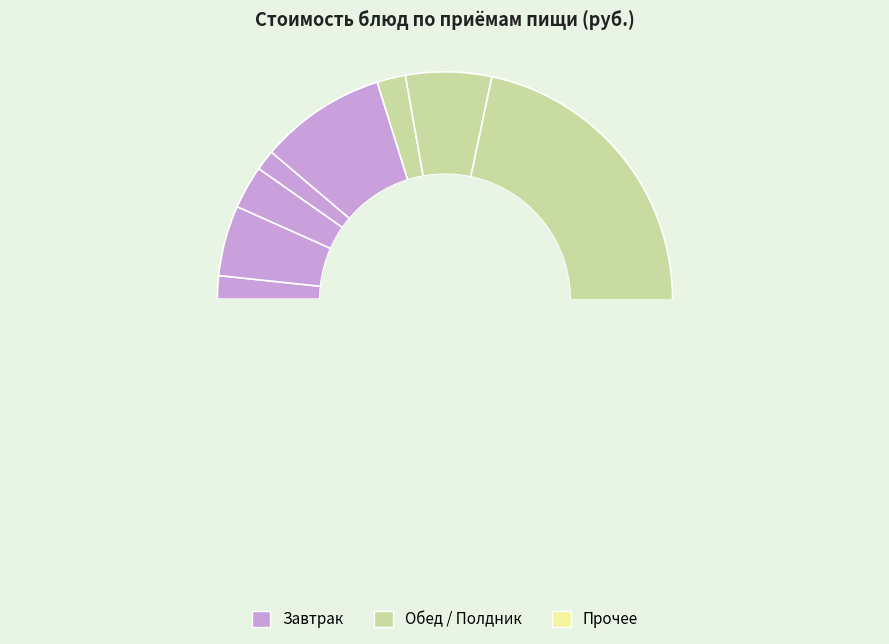

What percentage is the Батон slice, to the nearest percent?

1%